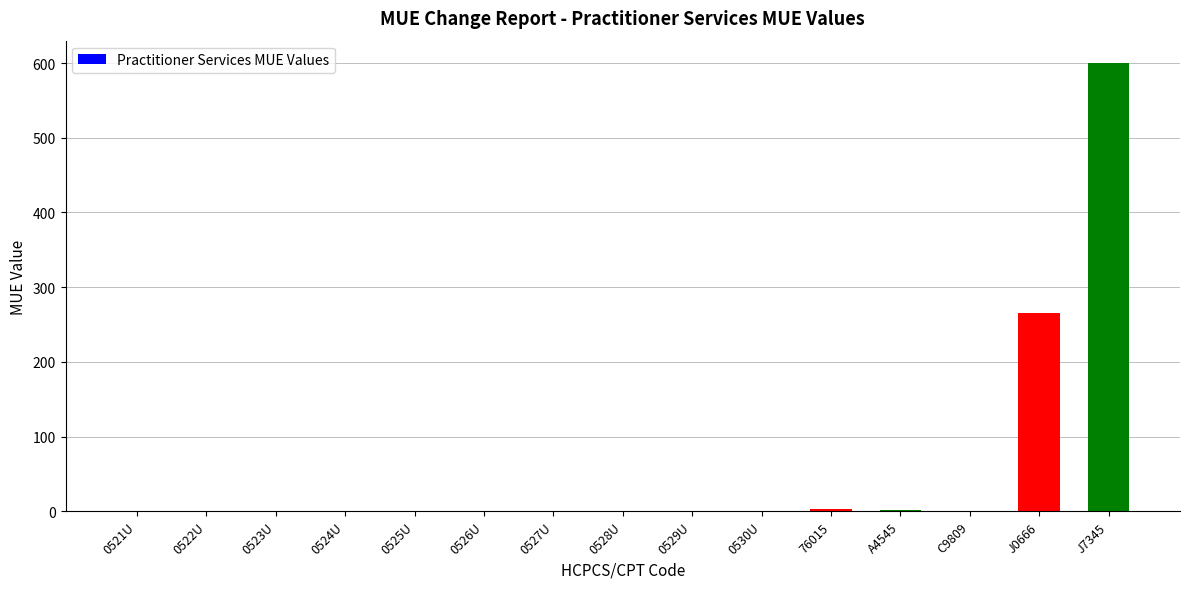

Which category has the highest value across all series?

J7345